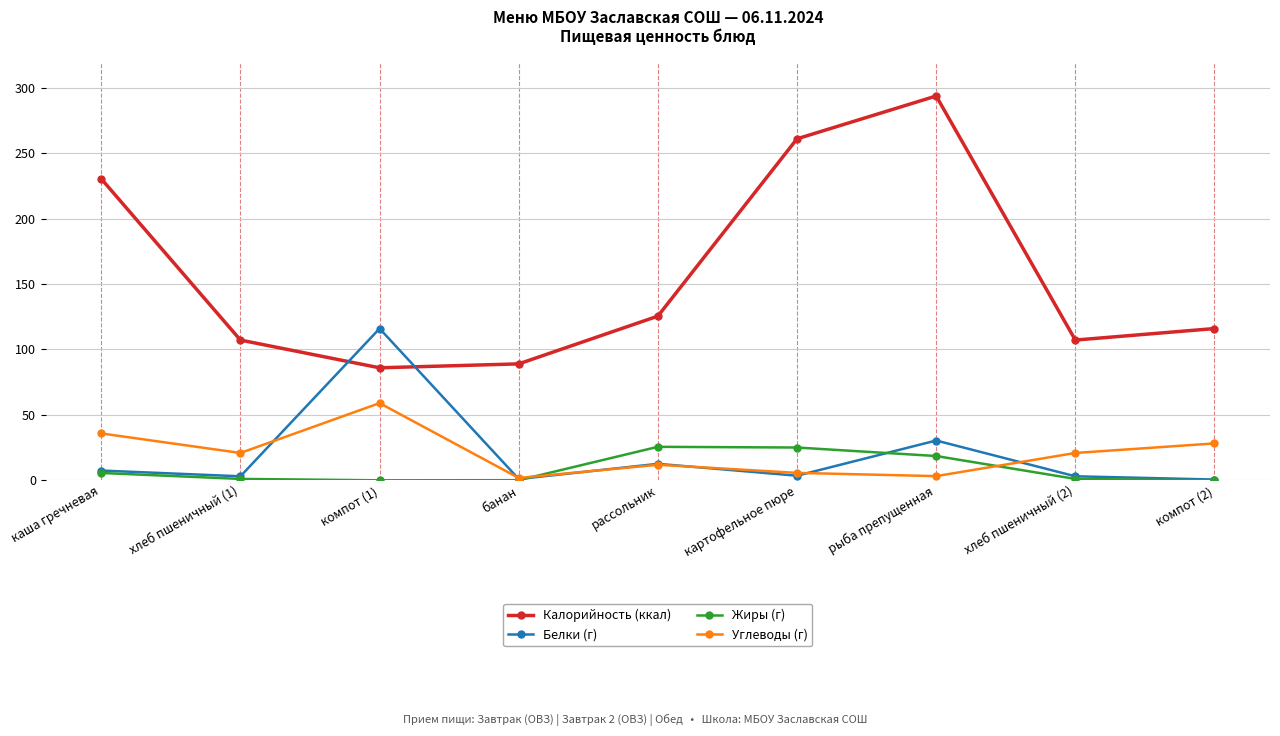

What is the label of the 8th point from the left?

хлеб пшеничный (2)